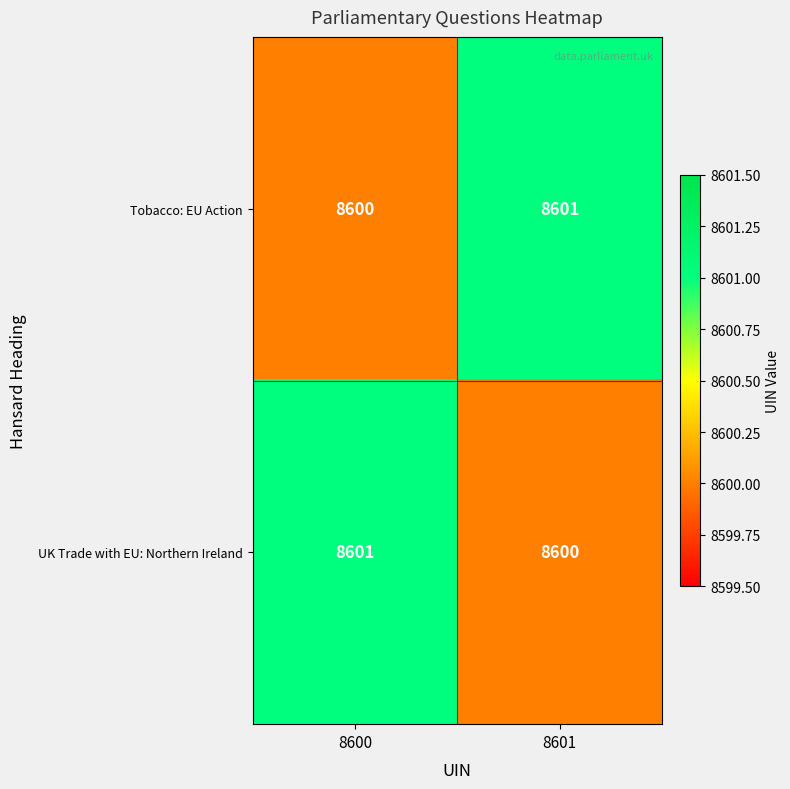

What is the total value across all series at 8600?

17201